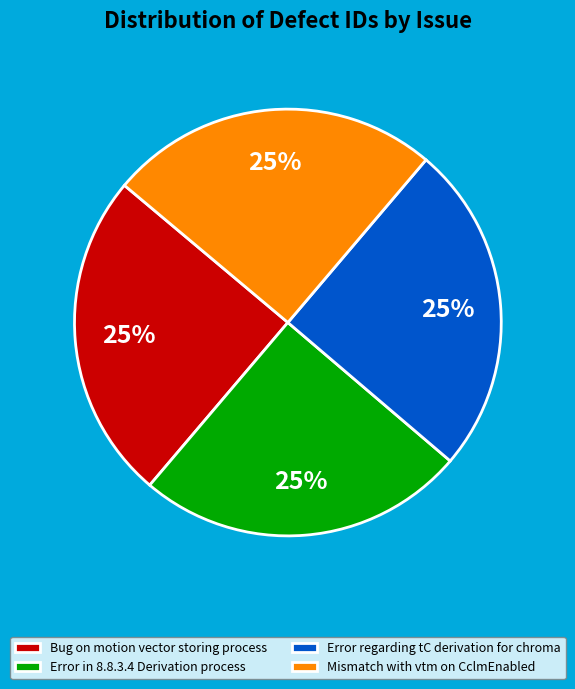

To the nearest percent, what is the combined percentage of Error in 8.8.3.4 Derivation process and Mismatch with vtm on CclmEnabled?

50%